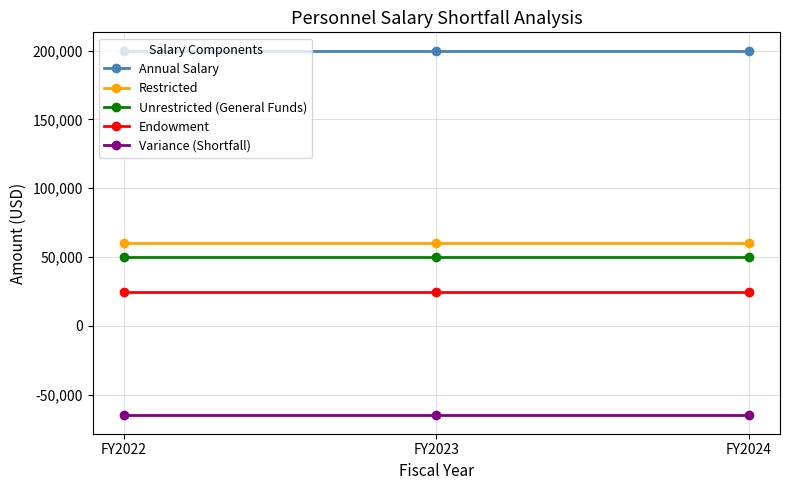

The value of Annual Salary at FY2022 is 200000. True or false?

True